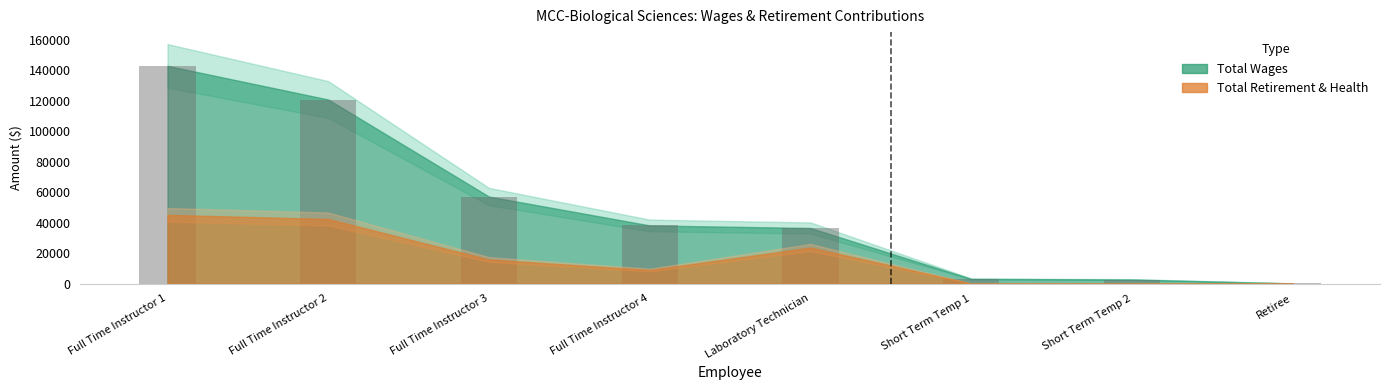

Approximately how many times larger is the value at Full Time Instructor 1 compared to Full Time Instructor 2?

1.2